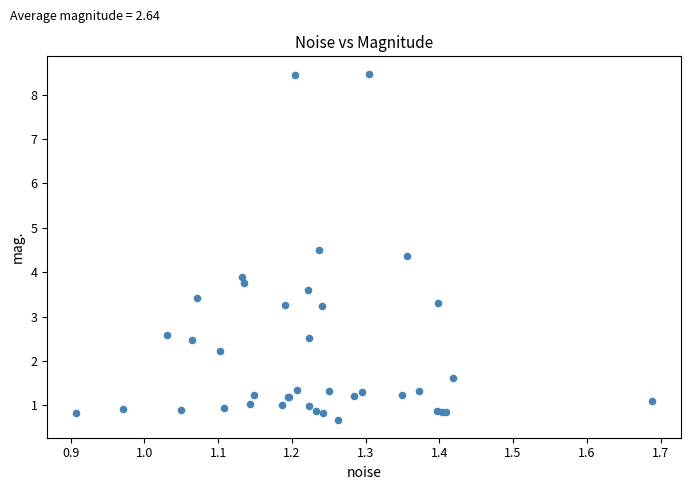

What Y value in the scatter plot is closest to 4?

3.9